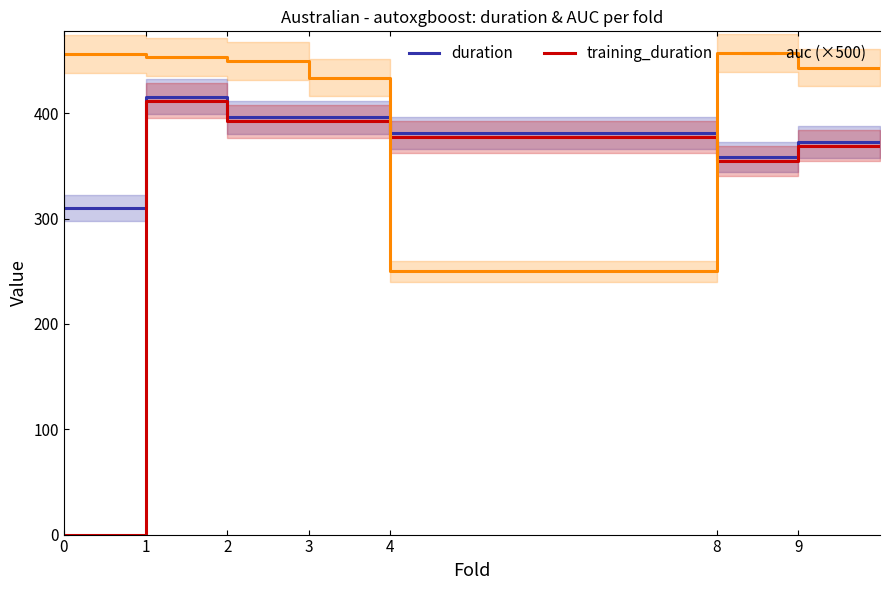

Which series has the widest spread of values?

training_duration